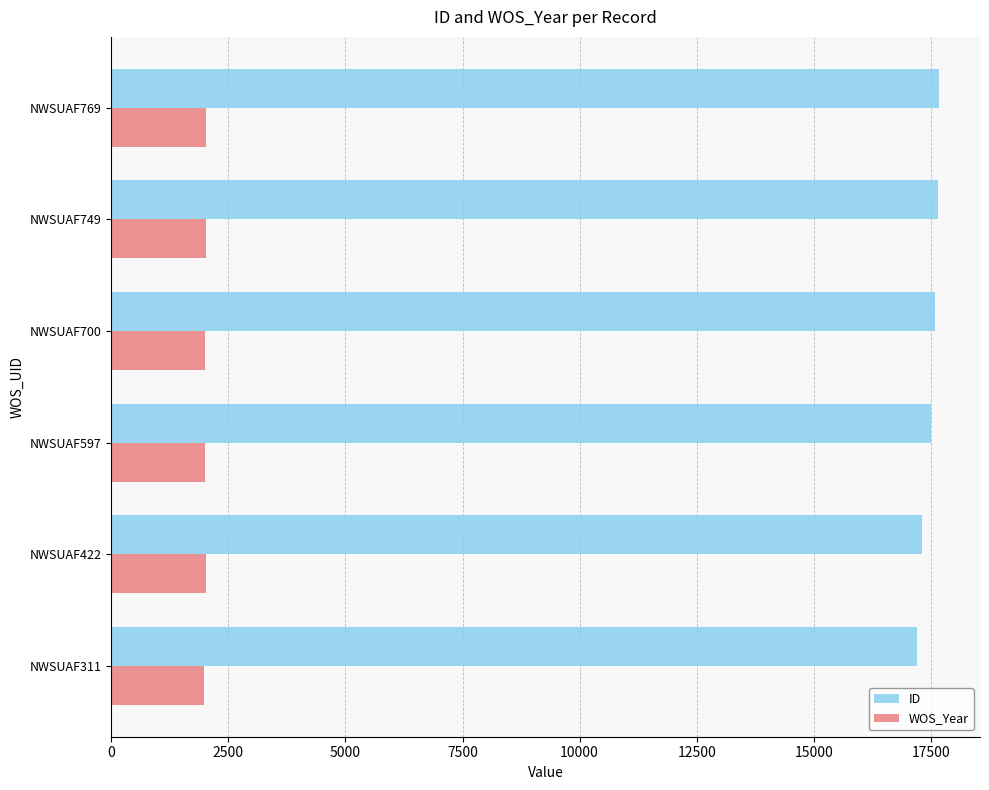

Rank the series by their average value, from highest to lowest.

ID, WOS_Year